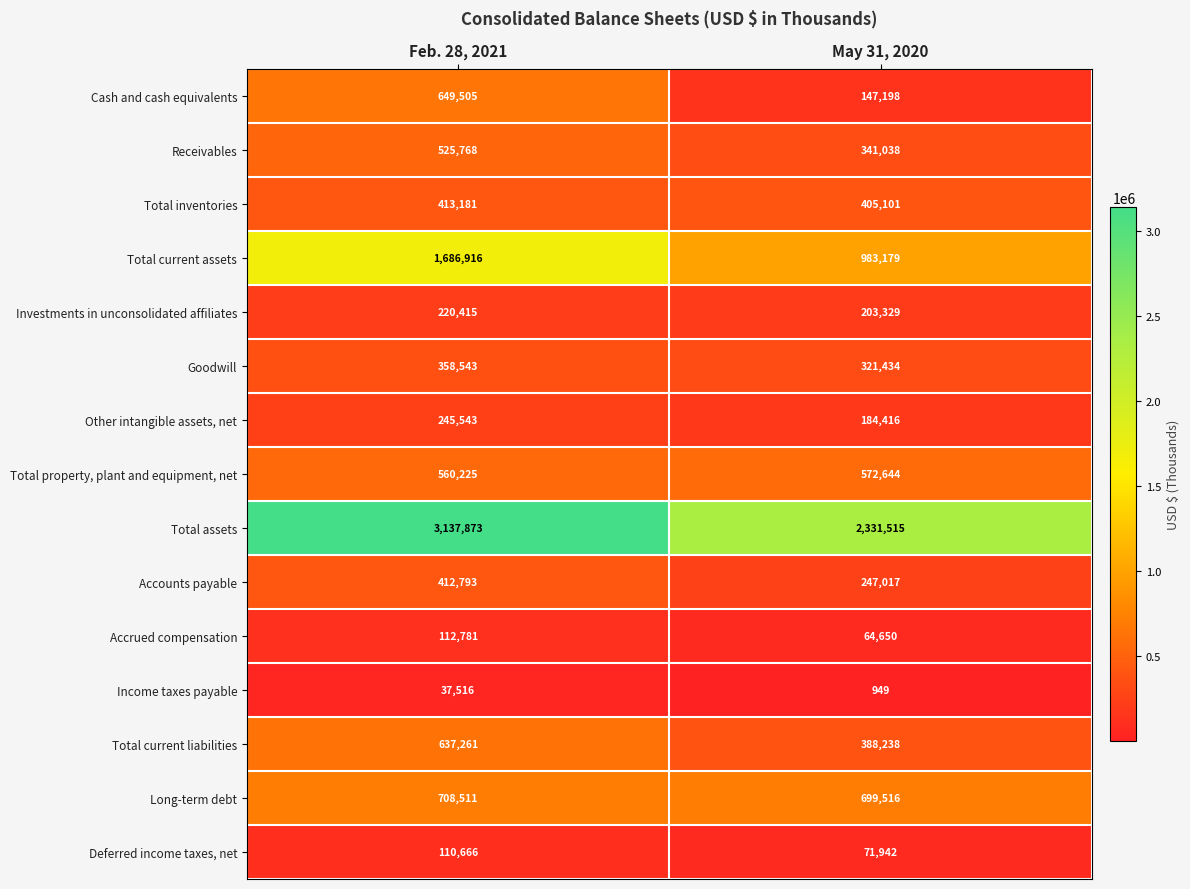

List the series in order of their peak value, highest first.

Total assets, Total current assets, Long-term debt, Cash and cash equivalents, Total current liabilities, Total property, plant and equipment, net, Receivables, Total inventories, Accounts payable, Goodwill, Other intangible assets, net, Investments in unconsolidated affiliates, Accrued compensation, Deferred income taxes, net, Income taxes payable